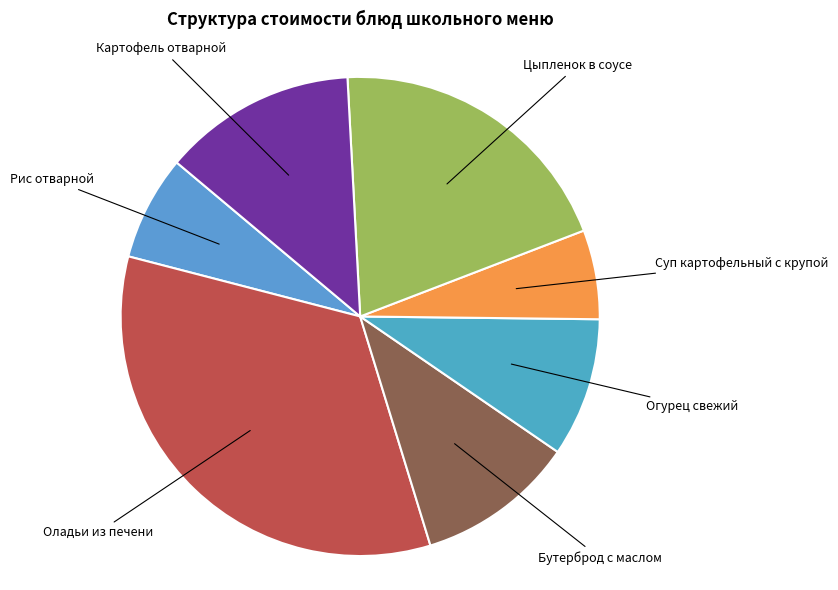

How many slices are in this pie chart?

7